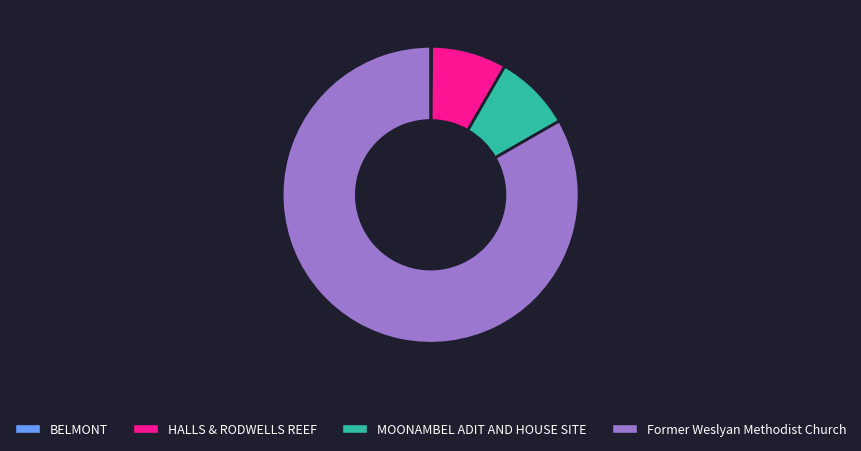

Is there any slice that represents more than half of the pie?

Yes